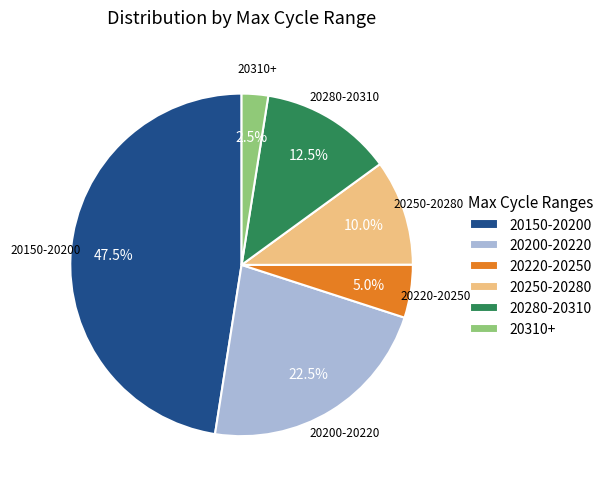

Rank the categories by value from highest to lowest.

20150-20200, 20200-20220, 20280-20310, 20250-20280, 20220-20250, 20310+